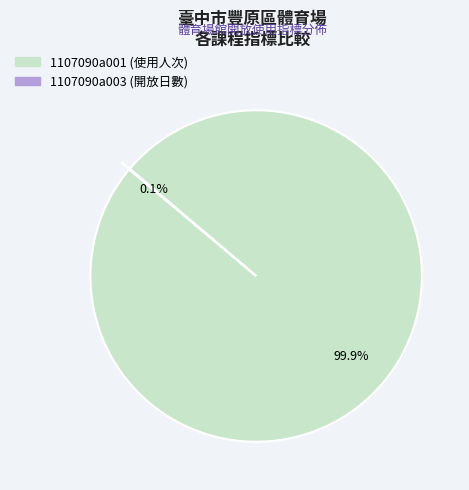

Which slice is the largest?

1107090a001 (使用人次)